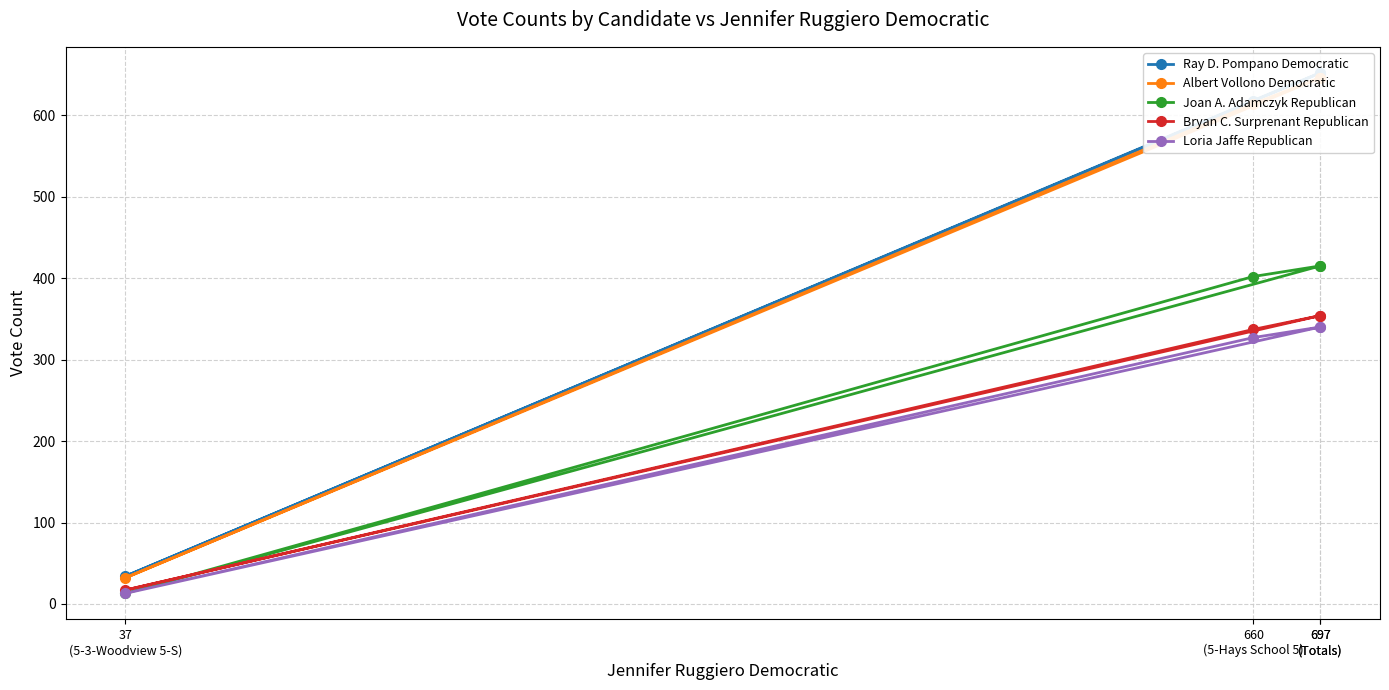

What is the maximum value shown in the chart?

652